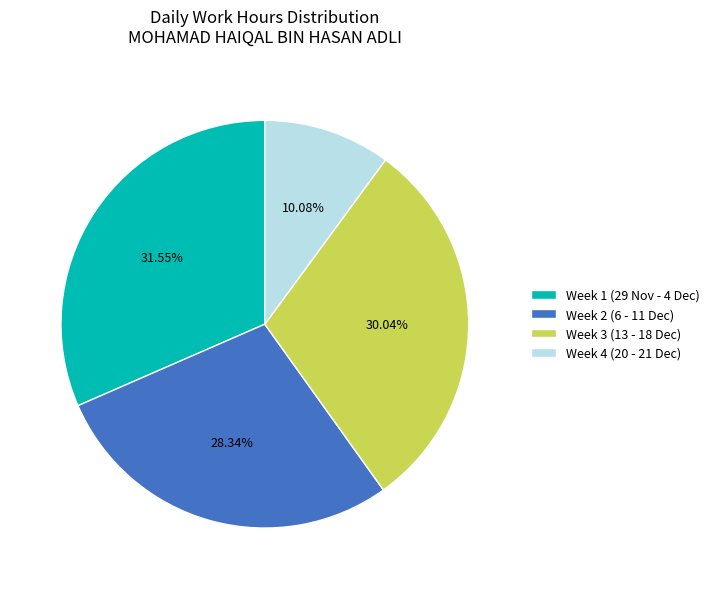

To the nearest percent, what is the difference between the largest and smallest slice percentages?

21%